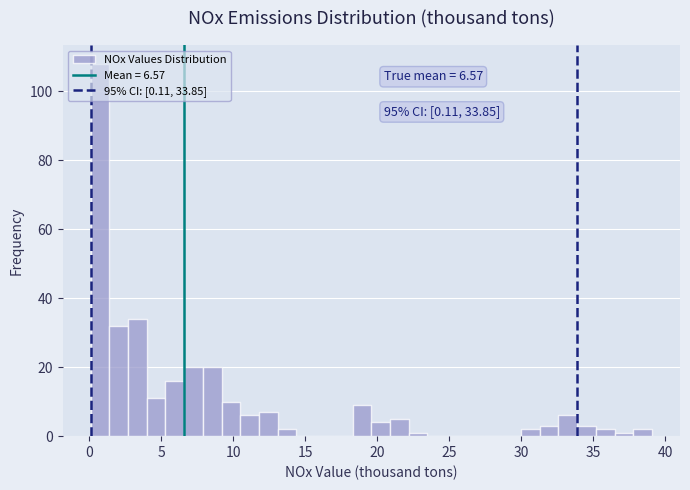

Read against the x-axis, roughly where is the centre of the tallest bar?

0.5